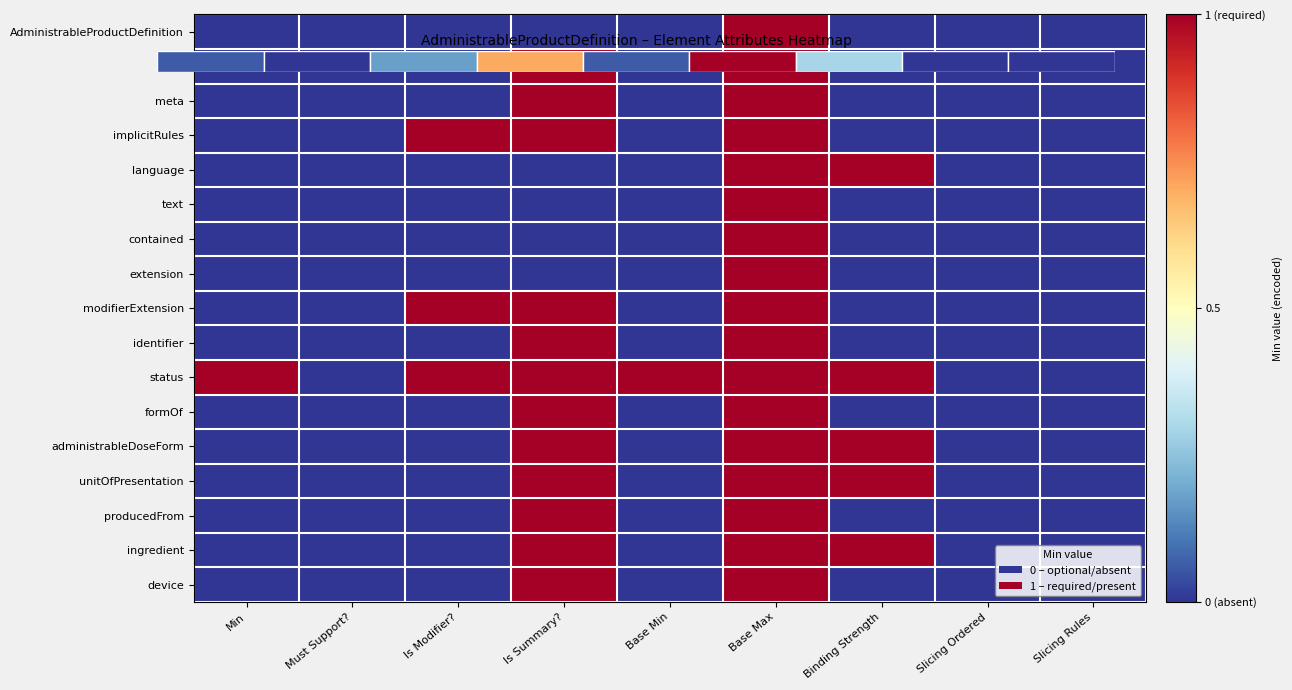

What is the maximum value for unitOfPresentation?

1